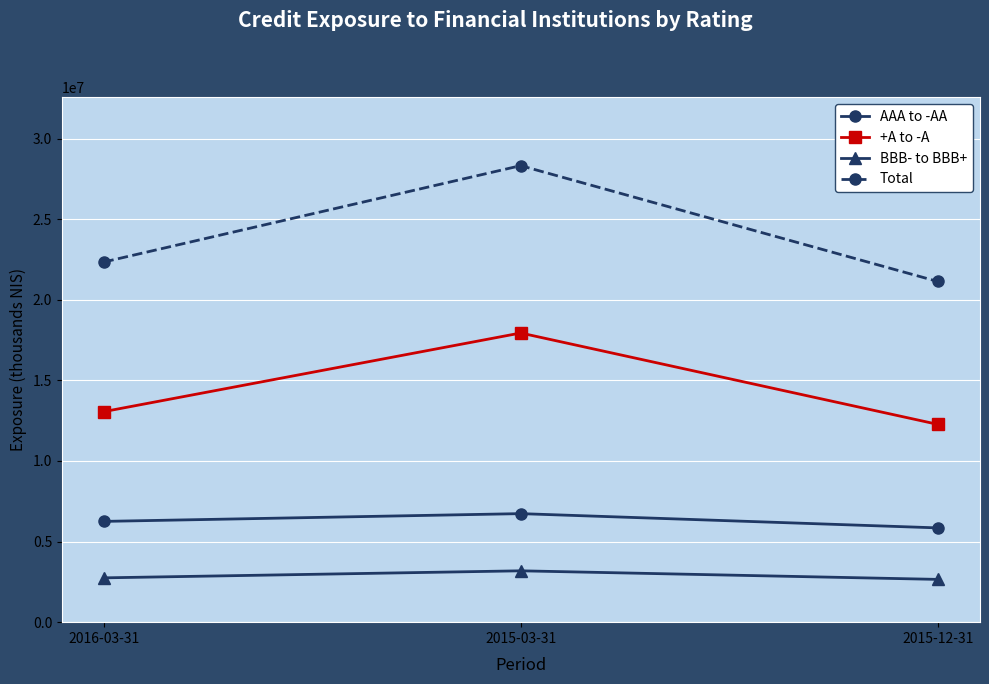

What is the difference between the highest and lowest values at 2015-03-31?

25138000